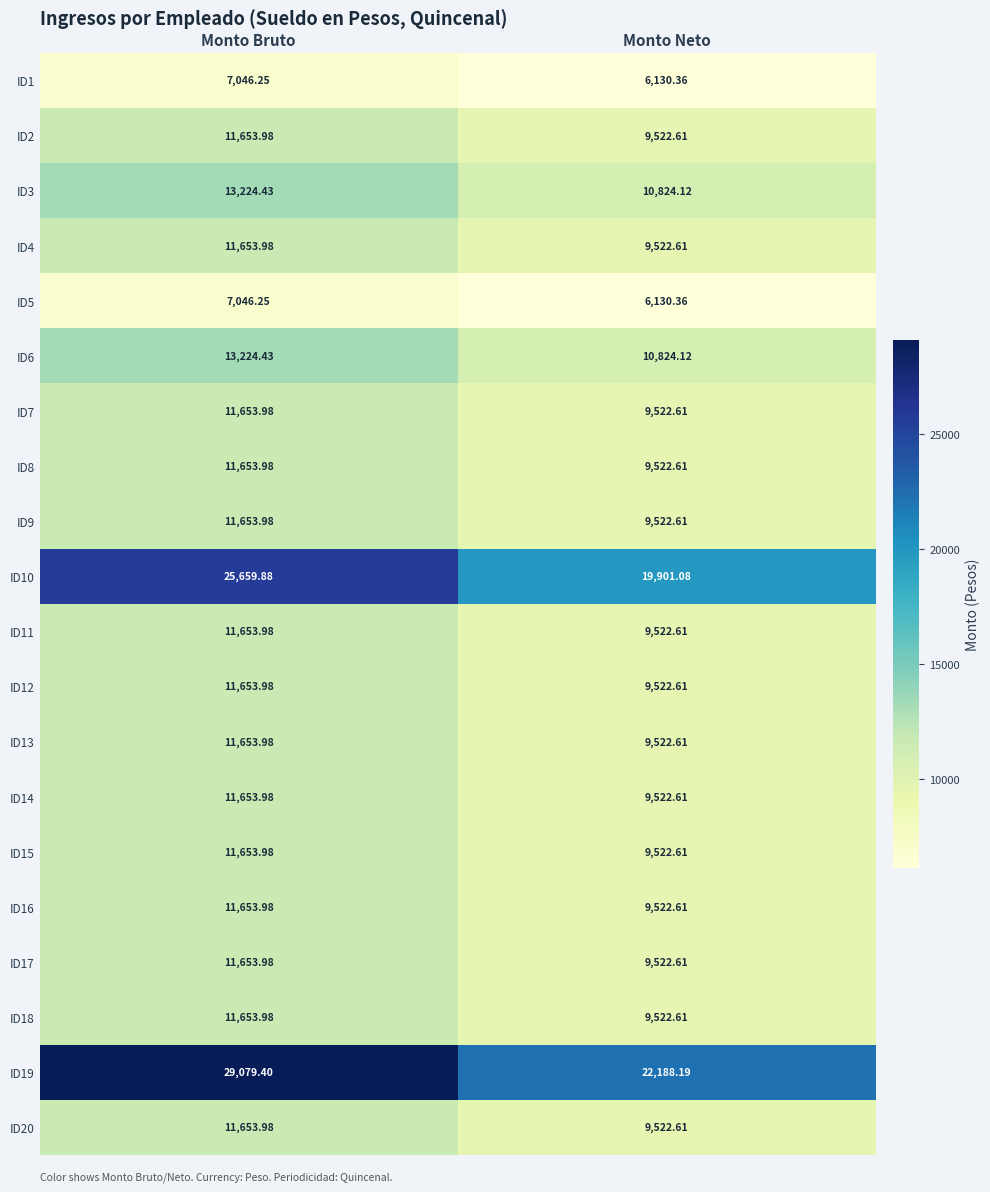

Which series has the largest total across all categories?

ID19